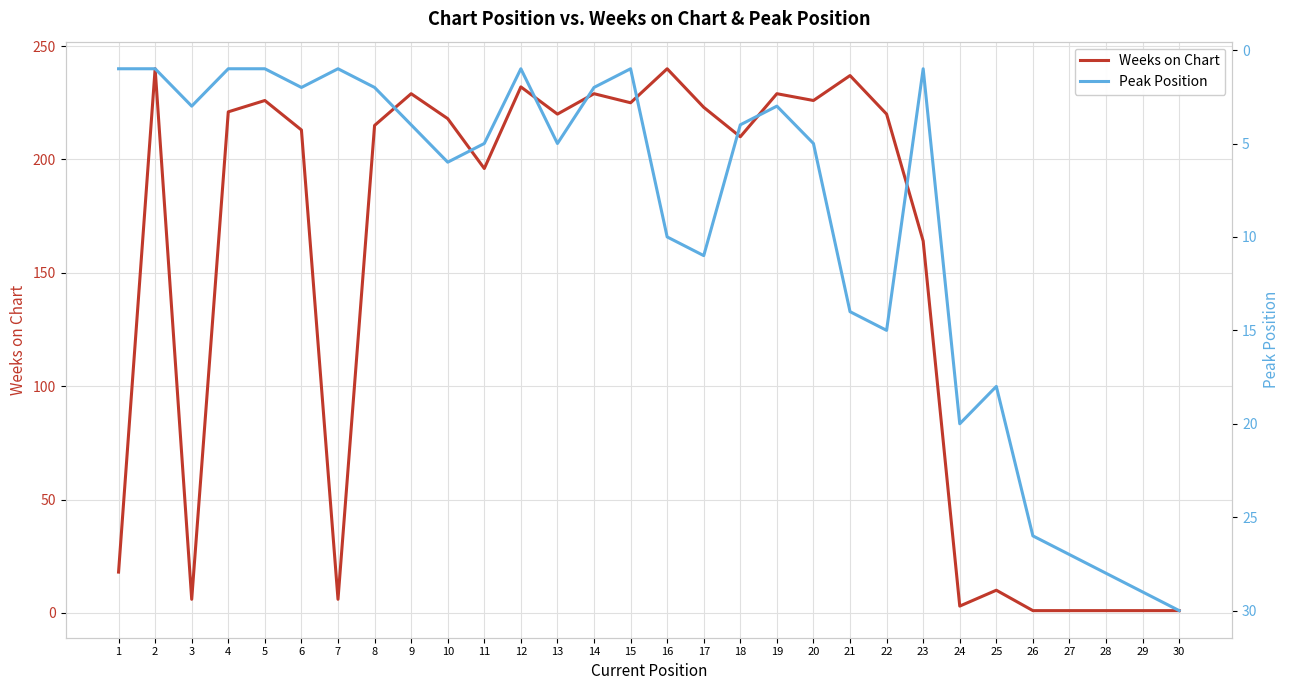

Where does the Peak Position series first go above 5?

10